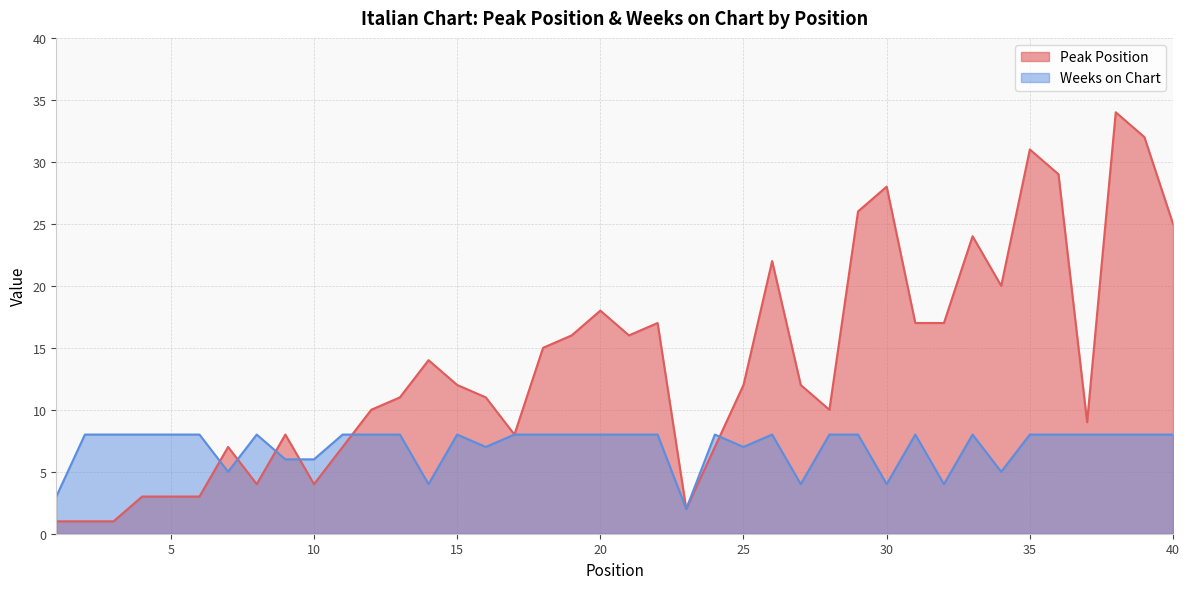

How many intersections are there between Weeks on Chart and Peak Position?

6